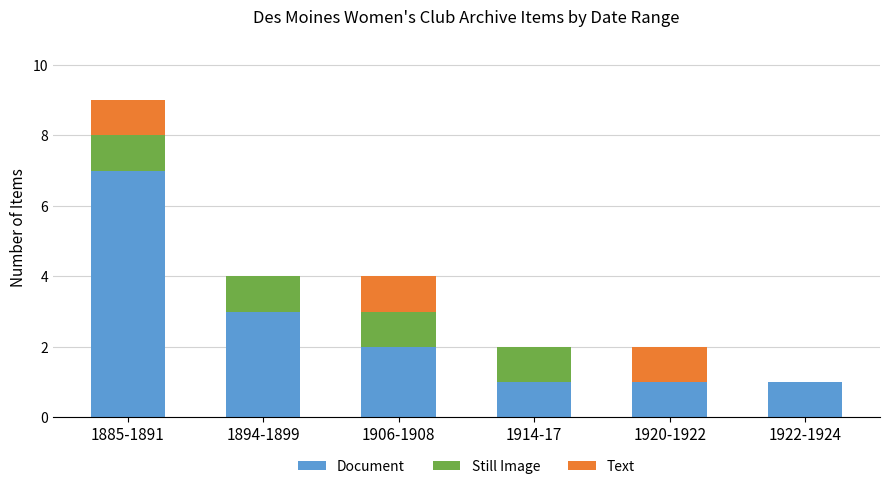

At which category is the sum across all series the highest?

1885-1891